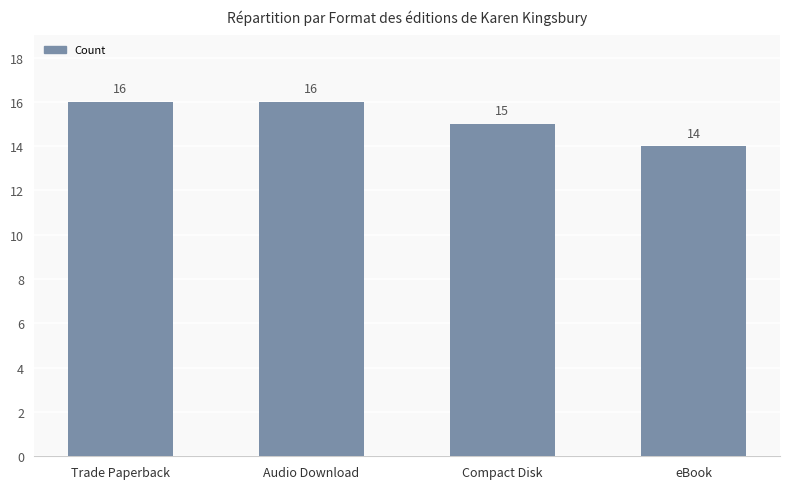

What is the difference between the maximum and minimum values?

2